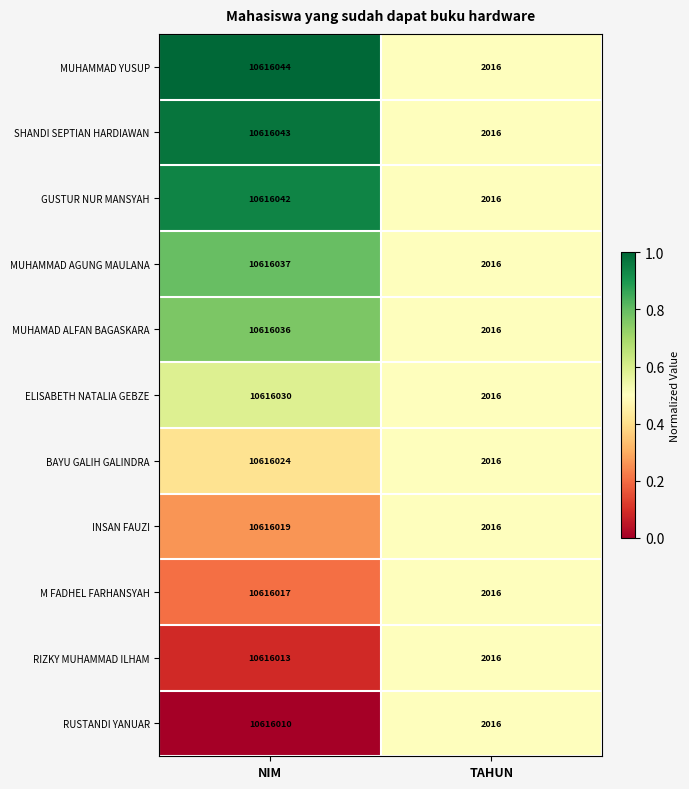

Reading left to right, transcribe all the data shown in this chart.

MUHAMMAD YUSUP: 10616044	2016
SHANDI SEPTIAN HARDIAWAN: 10616043	2016
GUSTUR NUR MANSYAH: 10616042	2016
MUHAMMAD AGUNG MAULANA: 10616037	2016
MUHAMAD ALFAN BAGASKARA: 10616036	2016
ELISABETH NATALIA GEBZE: 10616030	2016
BAYU GALIH GALINDRA: 10616024	2016
INSAN FAUZI: 10616019	2016
M FADHEL FARHANSYAH: 10616017	2016
RIZKY MUHAMMAD ILHAM: 10616013	2016
RUSTANDI YANUAR: 10616010	2016